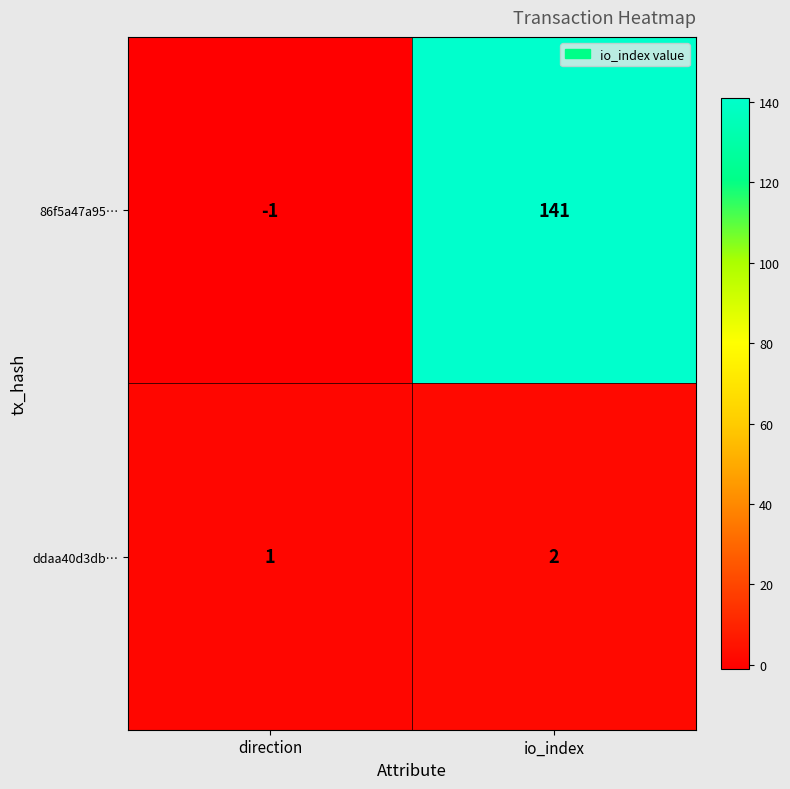

True or false: ddaa40d3db… has a value of 0 at direction.

False